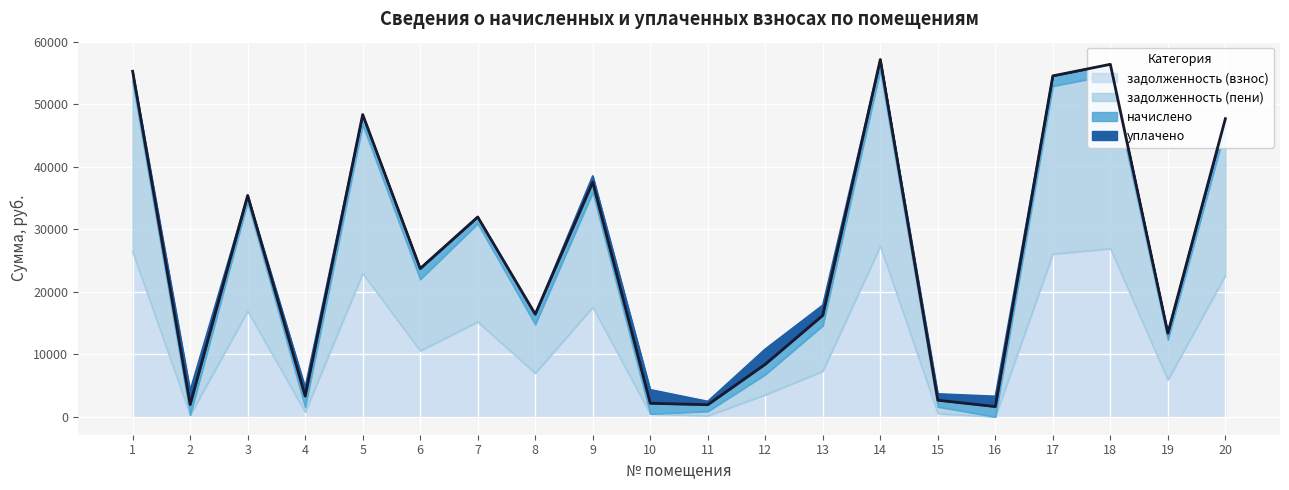

What is the highest value of the задолженность (взнос) series?

27294.2